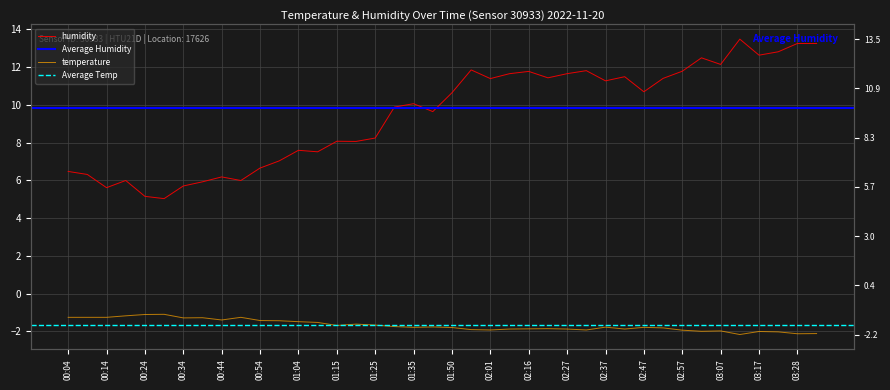

The value of temperature at 00:44 is -0.5. True or false?

False